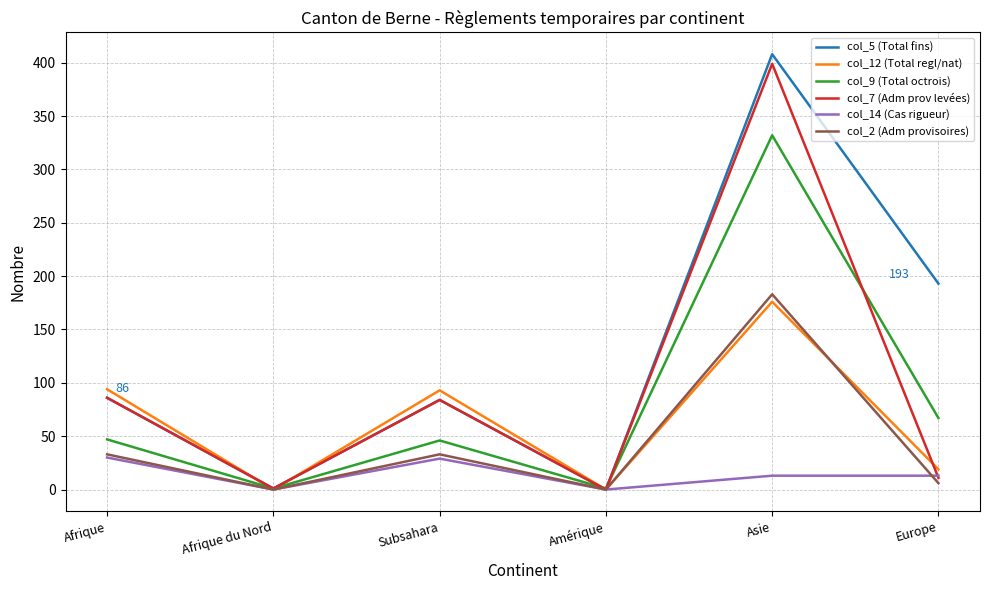

What is the average value of the col_5 (Total fins) series?

129